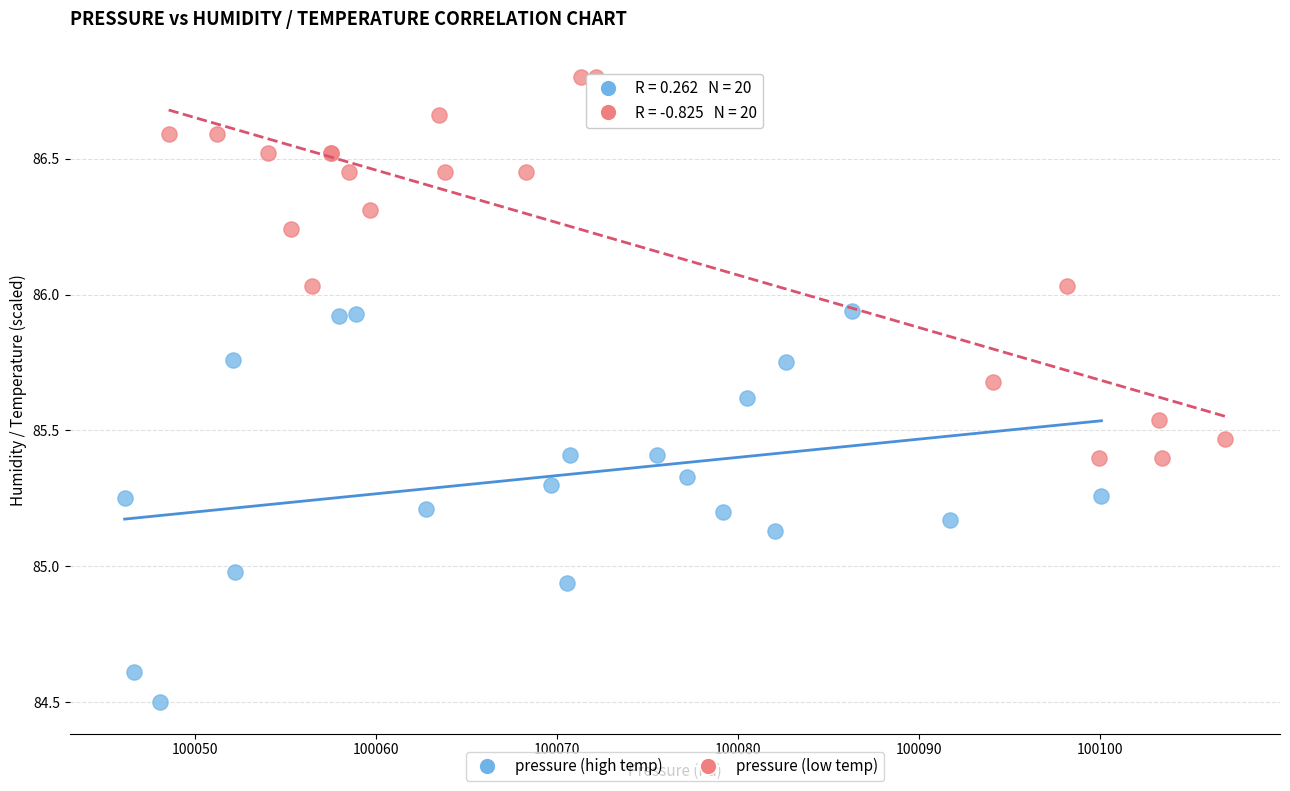

What are all the series names shown in the legend?

pressure (high temp), pressure (low temp)